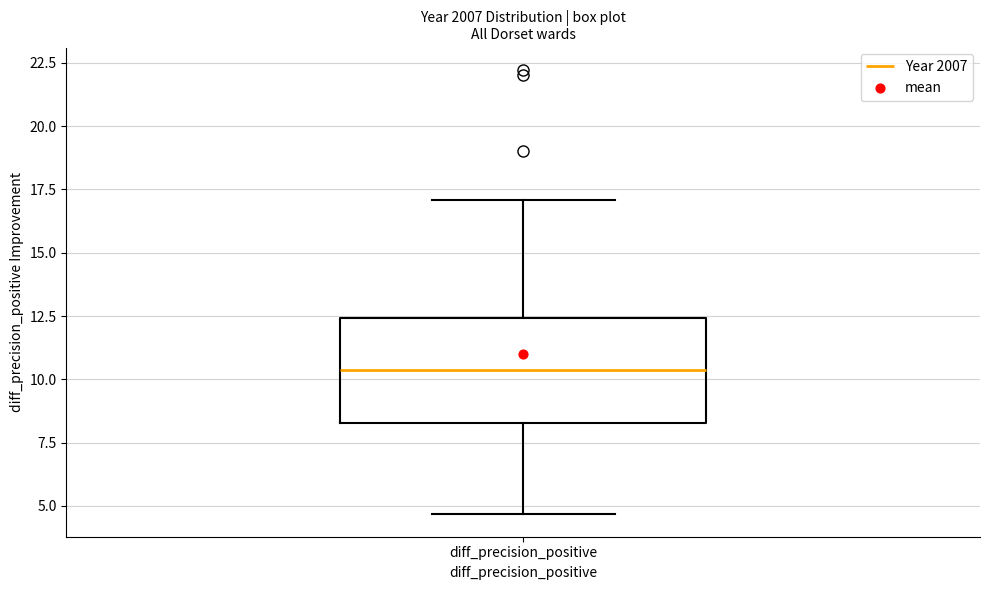

Read this box plot against the y-axis: the position of the median line, the range covered by the box, and the ends of both whiskers. The values are not printed on the chart, so give them approximately, as read against the axis.

median 10.5, box 8.5 to 12.5, whiskers 4.5 to 17.0